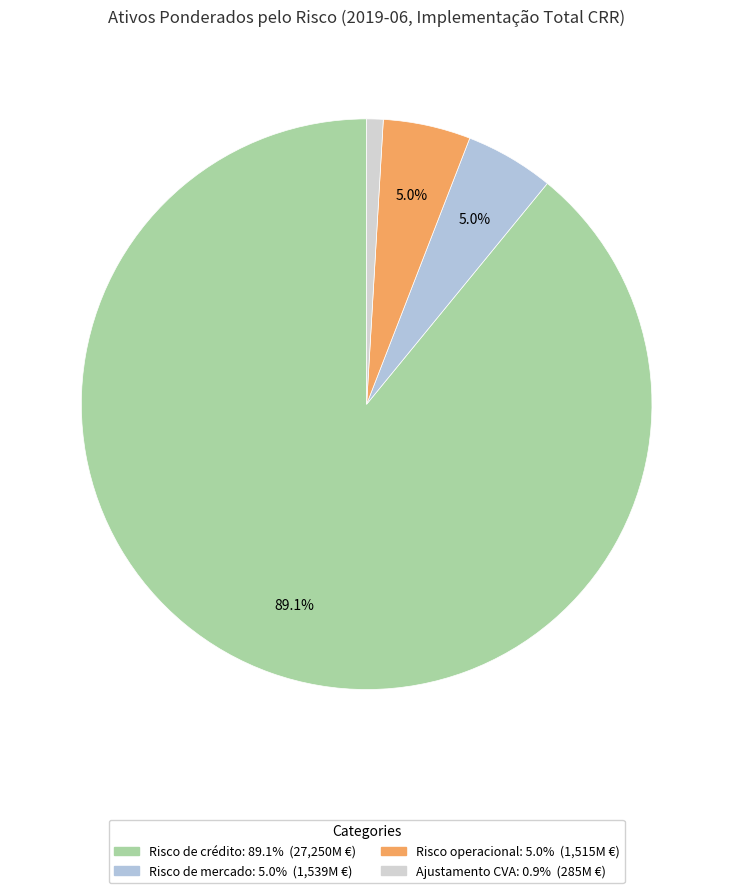

True or false: Risco operacional accounts for 5% of the total.

True